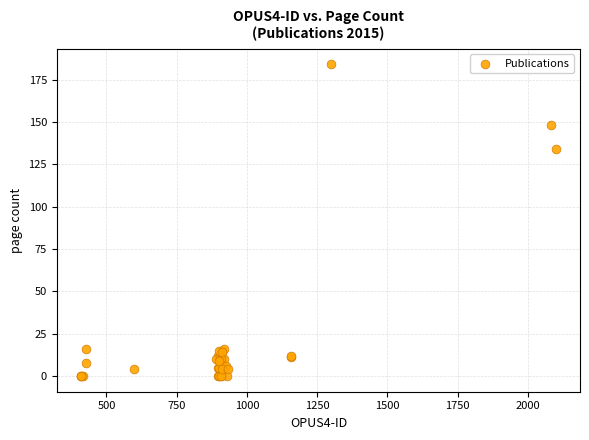

What Y value in the scatter plot is closest to 92?

134